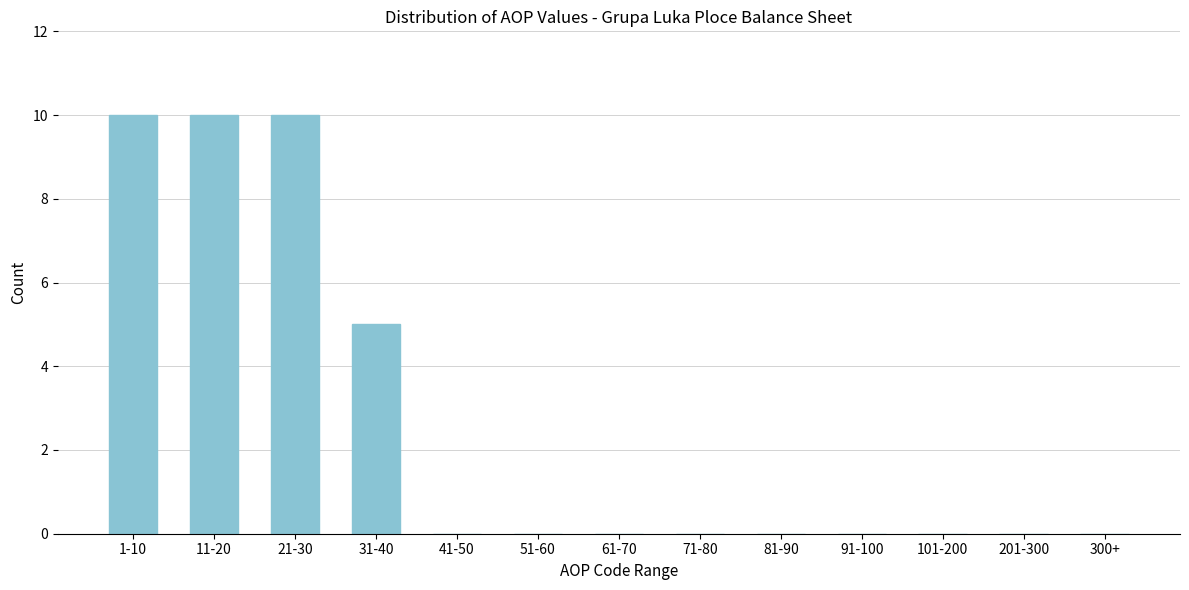

Reading right to left, list all the values displayed in this chart.

300+=0	201-300=0	101-200=0	91-100=0	81-90=0	71-80=0	61-70=0	51-60=0	41-50=0	31-40=5	21-30=10	11-20=10	1-10=10